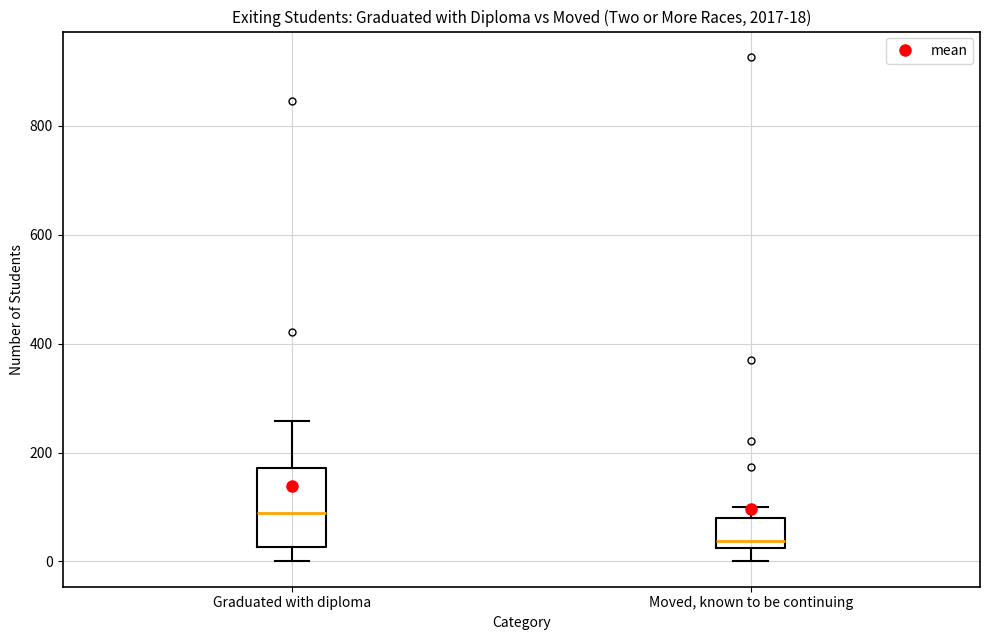

Which box's median line is the highest?

Graduated with diploma